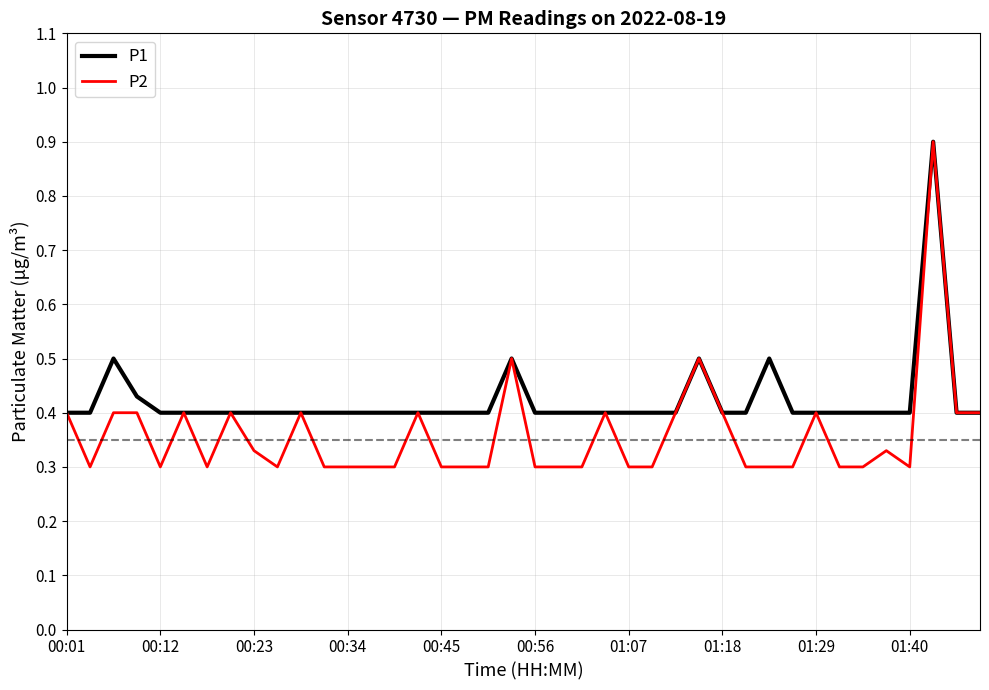

Which series has the largest total across all categories?

P1